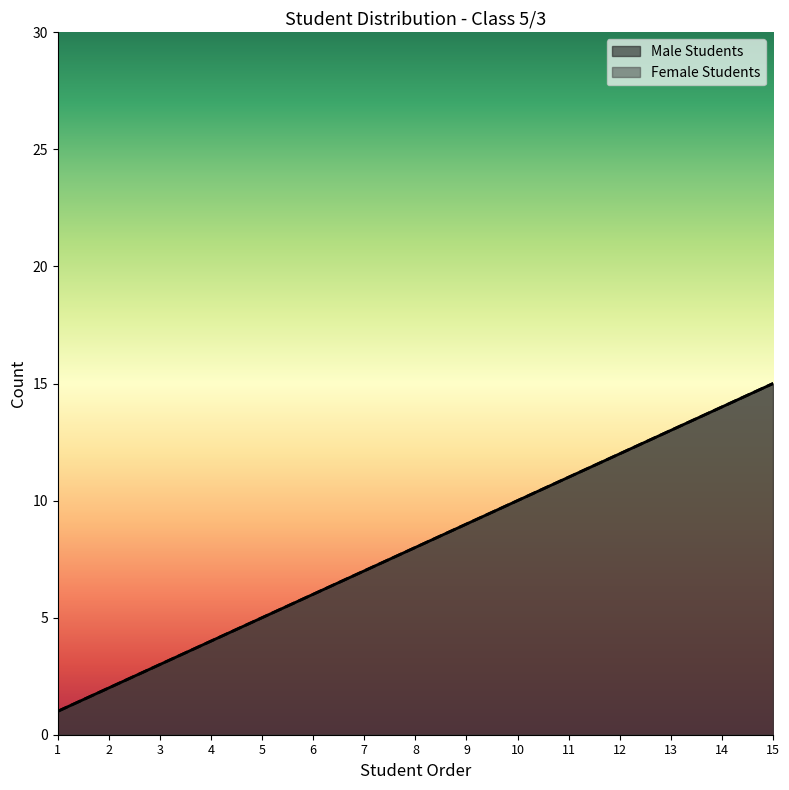

Reading left to right, extract all data points from this chart.

Male Students: 1=1	2=2	3=3	4=4	5=5	6=6	7=7	8=8	9=9	10=10	11=11	12=12	13=13	14=14	15=15
Female Students: 1=1	2=2	3=3	4=4	5=5	6=6	7=7	8=8	9=9	10=10	11=11	12=12	13=13	14=14	15=15